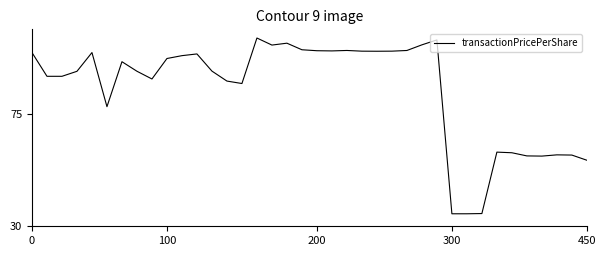

What is the difference between the maximum and minimum values?

70.3